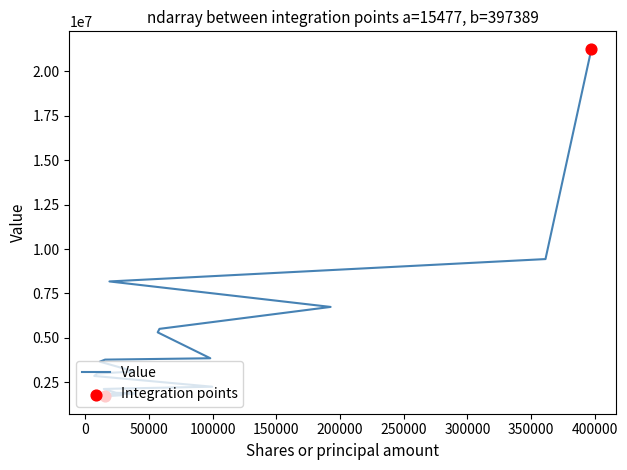

Between 58387 and 24376, which is larger?

58387